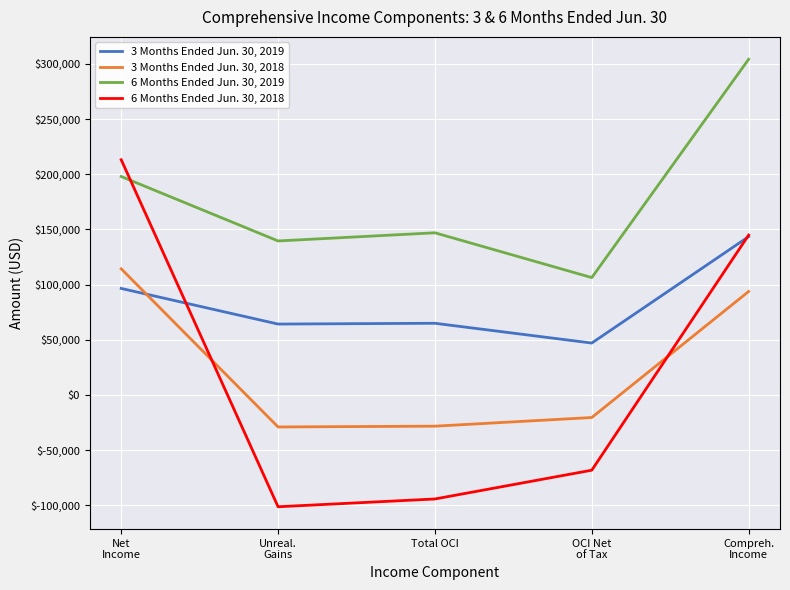

In 3 Months Ended Jun. 30, 2019, how many points are higher than both neighbors (excluding endpoints)?

1